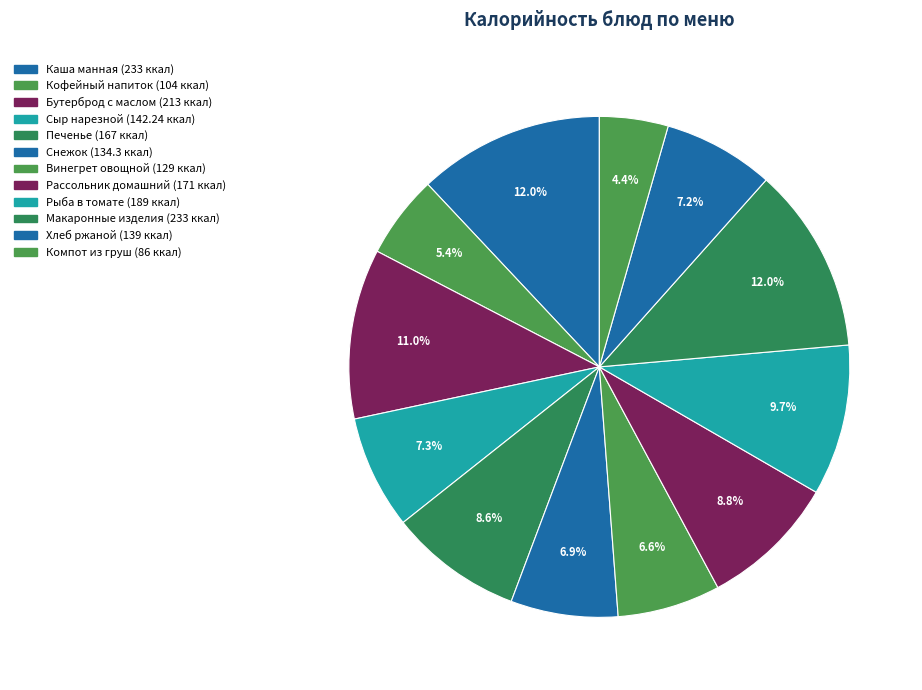

How many slices are in this pie chart?

12